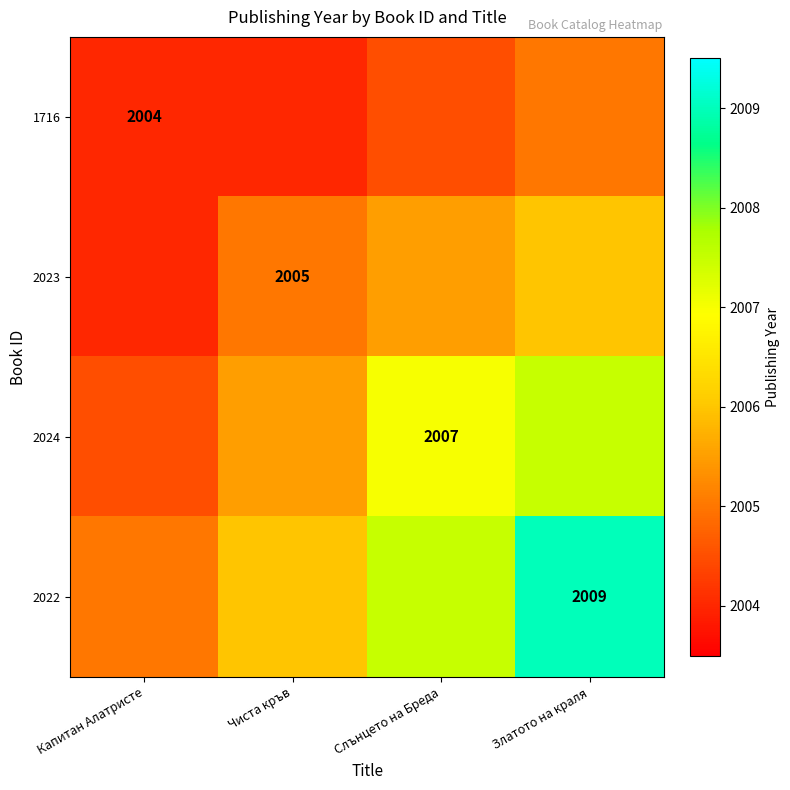

True or false: 2022 has a value of 3012.3 at Златото на краля.

False